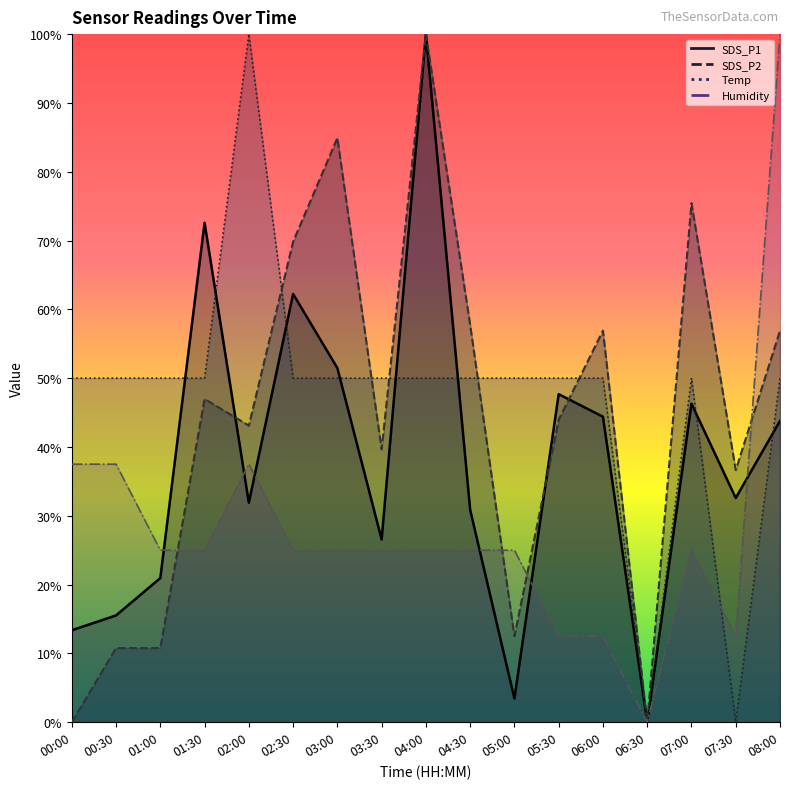

Read the SDS_P1 value at 03:00.

51.5